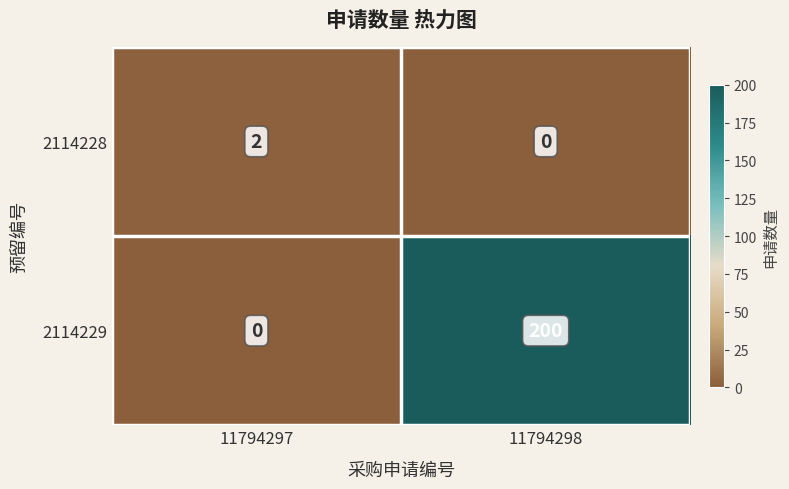

Which category has the highest value in the 2114228 series?

11794297